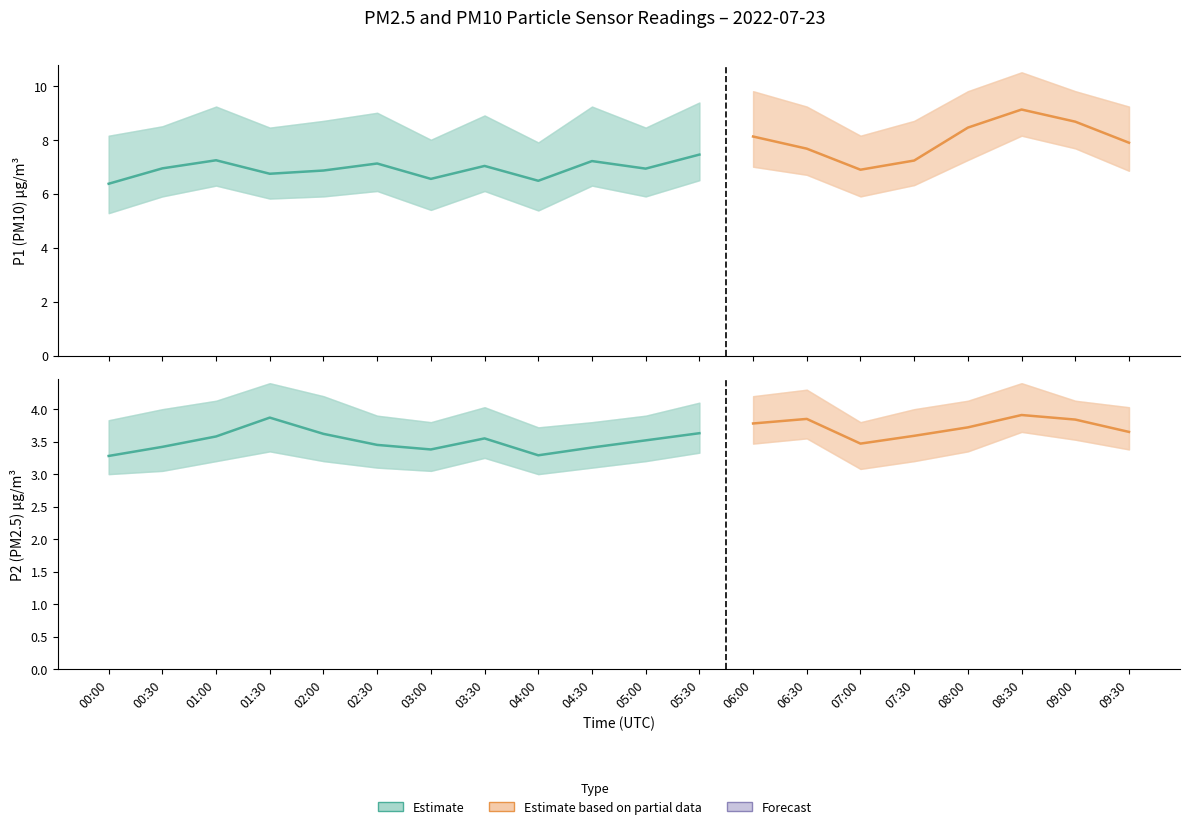

Rank the categories by P2 value from highest to lowest.

08:30, 01:30, 06:30, 09:00, 06:00, 08:00, 09:30, 05:30, 02:00, 07:30, 01:00, 03:30, 05:00, 07:00, 02:30, 00:30, 04:30, 03:00, 04:00, 00:00